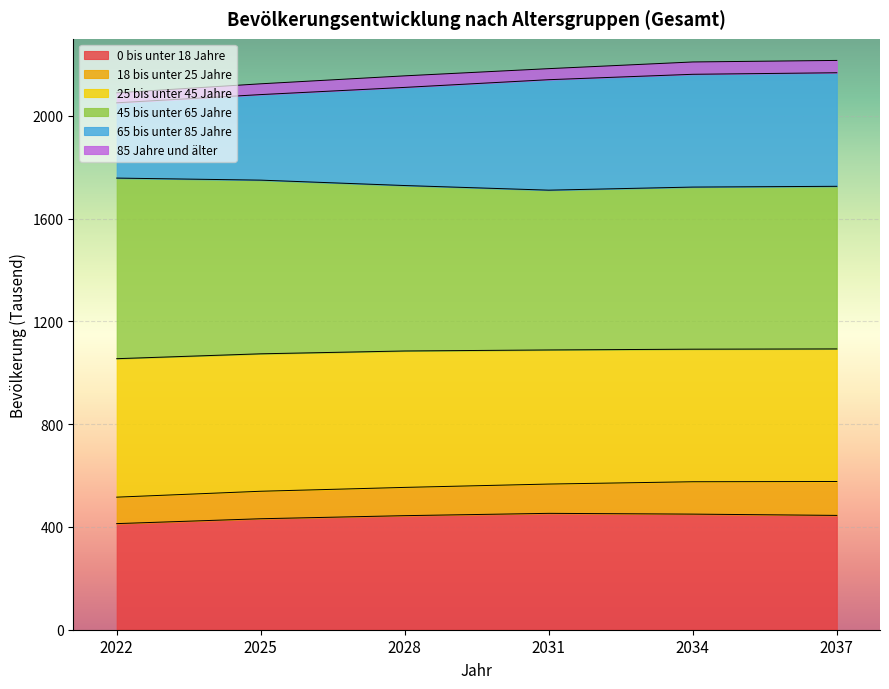

What is the total value across all series at 2034?

2210